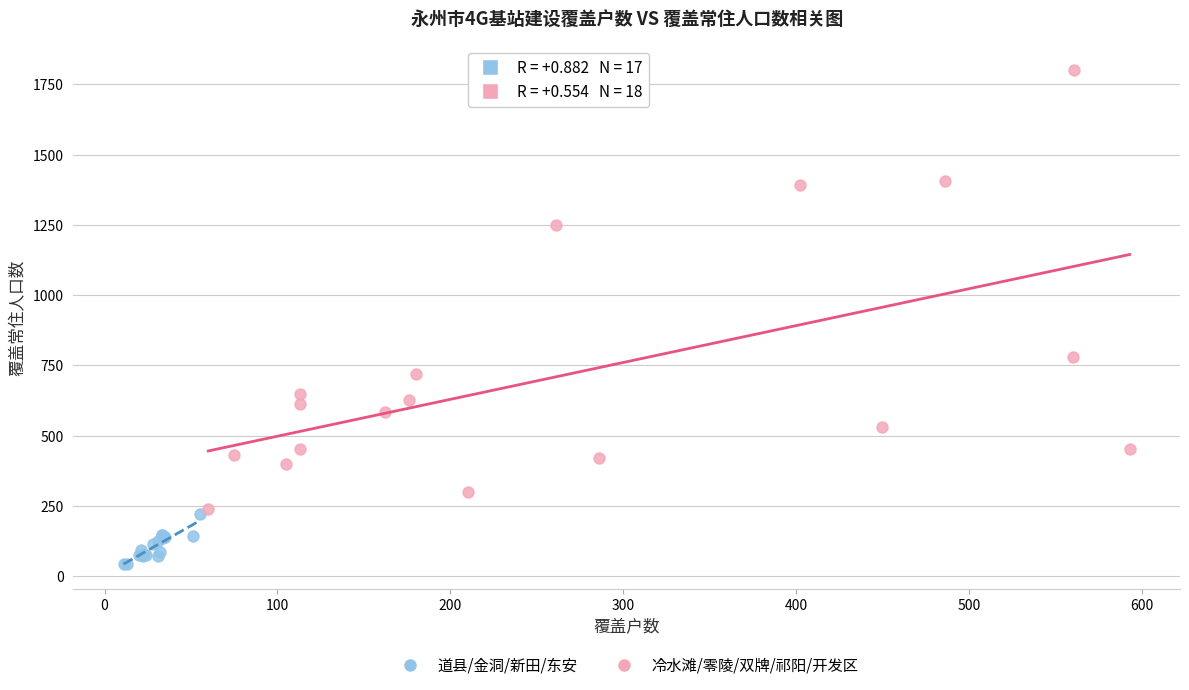

Which series has the widest spread of Y values?

冷水滩/零陵/双牌/祁阳/开发区